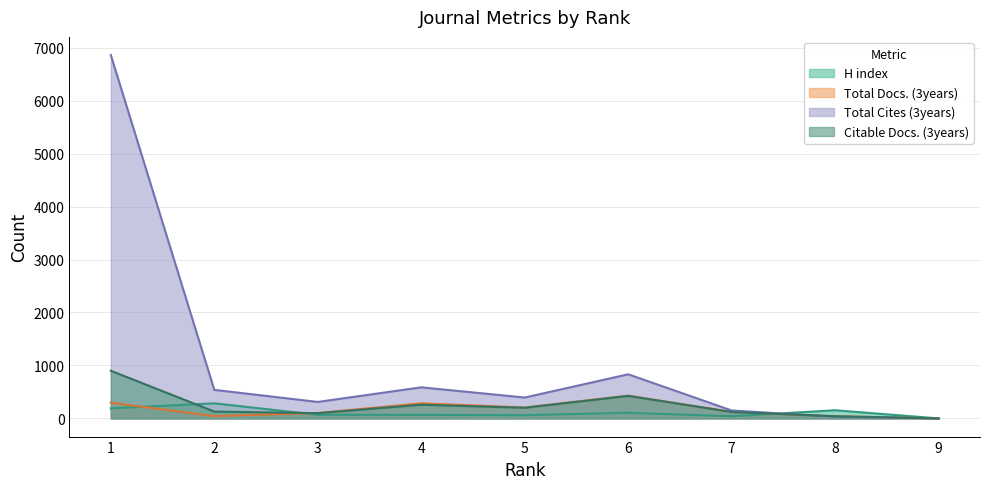

Which series has the widest spread of values?

Total Cites (3years)